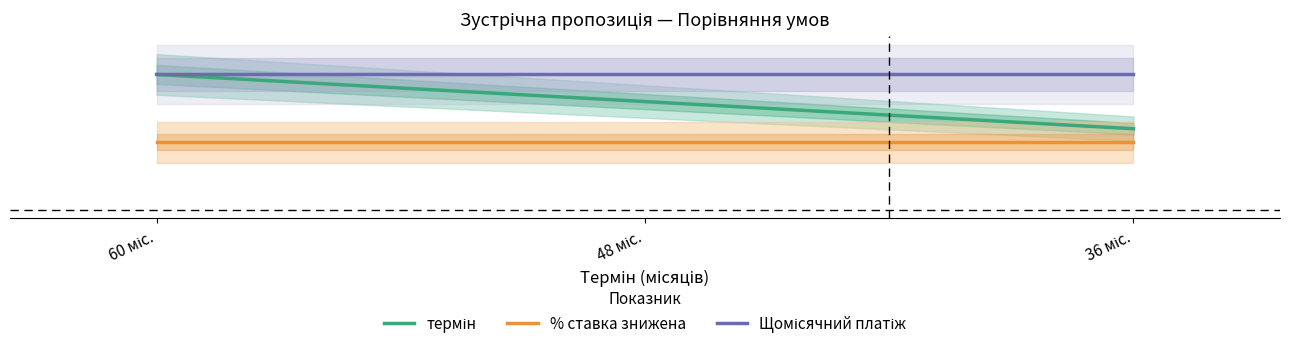

True or false: % ставка знижена has a value of 41 at 60 міс..

False